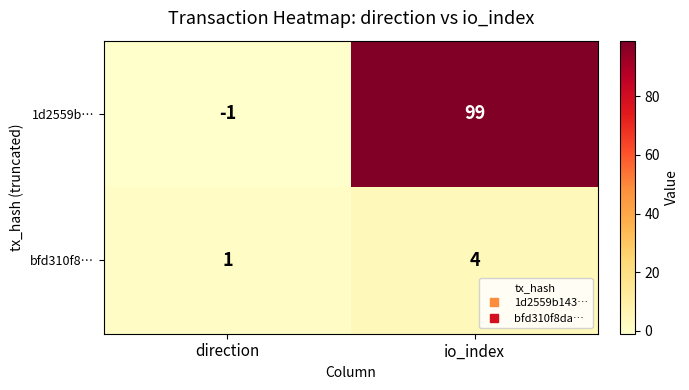

At which label is bfd310f8… closest to 2?

direction